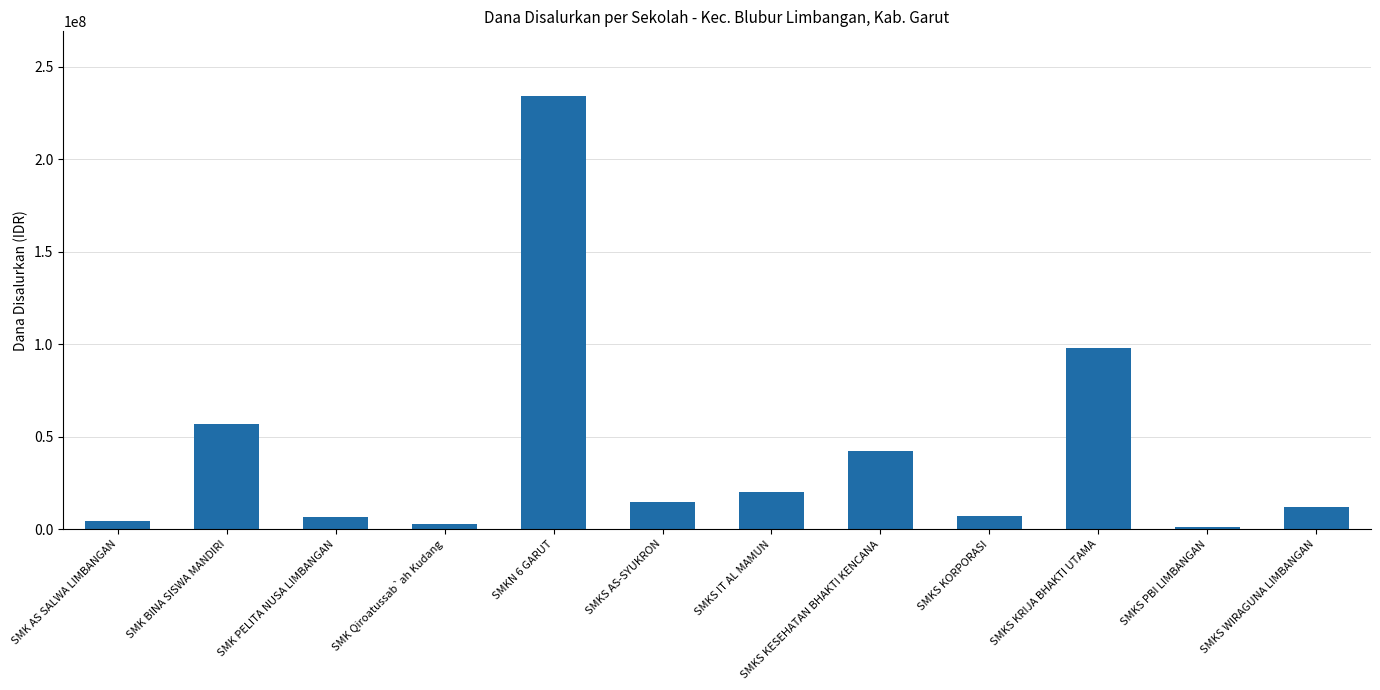

Approximately how many times larger is the value at SMK Qiroatussab`ah Kudang compared to SMKS KORPORASI?

0.4